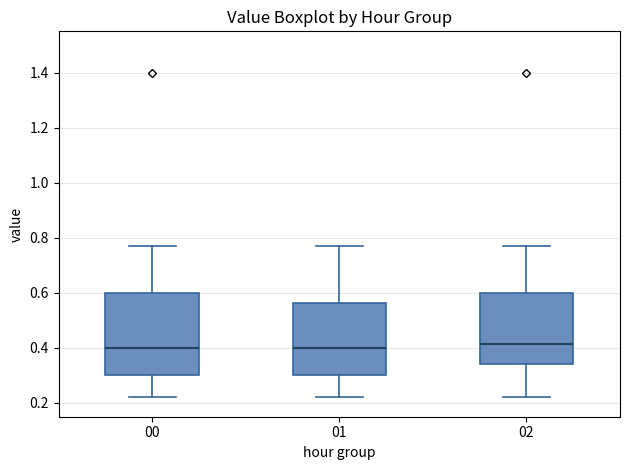

Reading left to right, transcribe this box plot: for each box, give where its median line is, the range the box spans, and where its two whiskers end, as read against the y-axis. The values are not printed on the chart, so give them approximately, as read against the axis.

00: median 0.40, box 0.30 to 0.60, whiskers 0.22 to 0.78
01: median 0.40, box 0.30 to 0.56, whiskers 0.22 to 0.78
02: median 0.42, box 0.34 to 0.60, whiskers 0.22 to 0.78